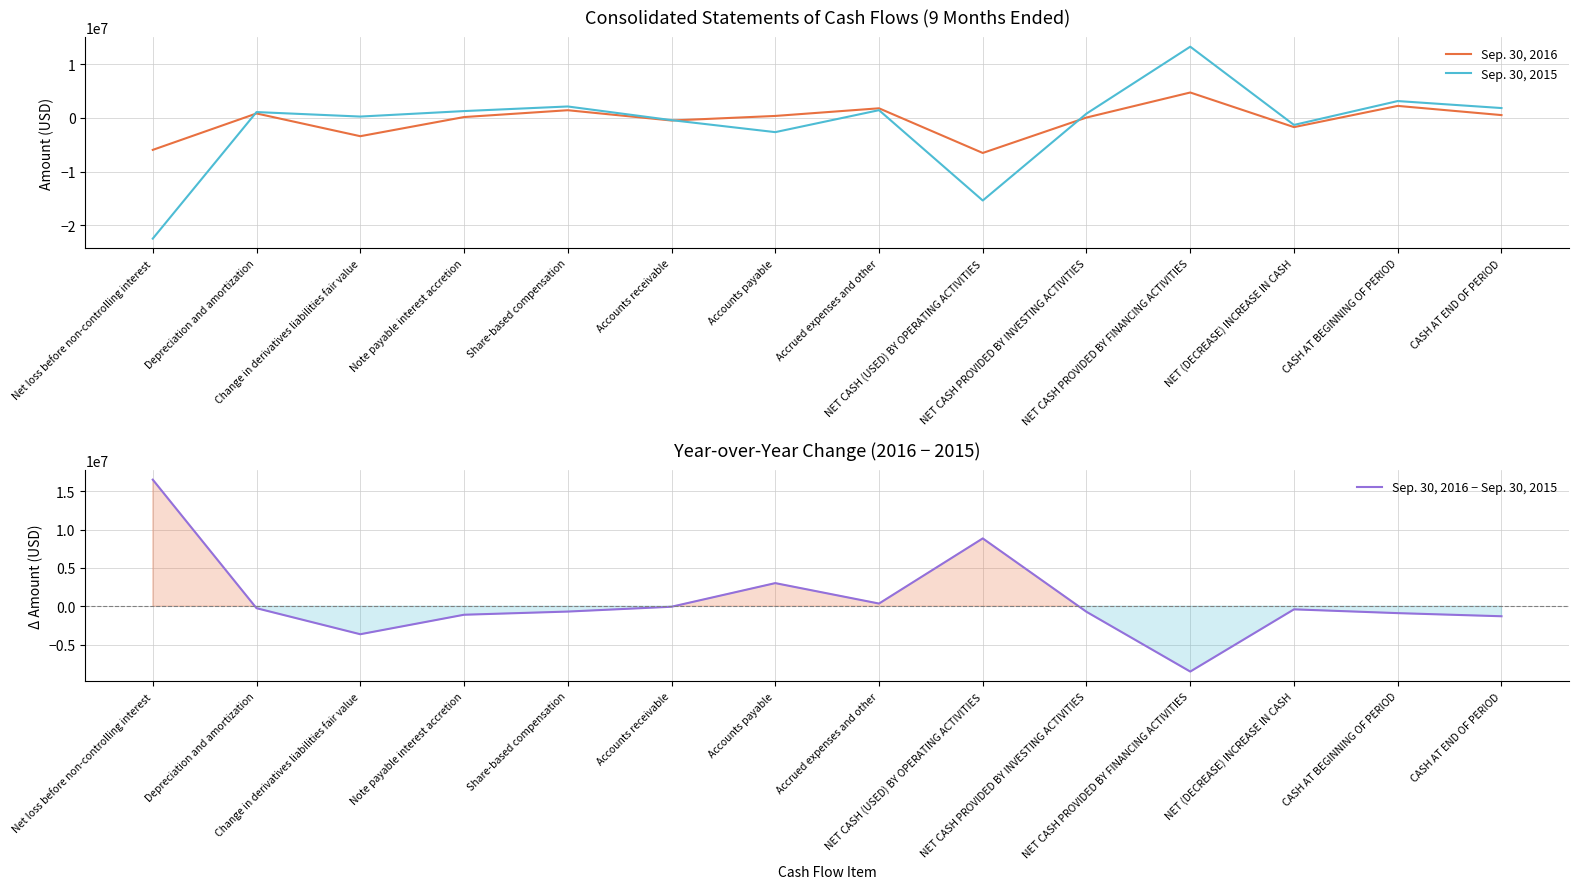

True or false: Sep. 30, 2016 − Sep. 30, 2015 has more than 1 points higher than both neighbors.

True